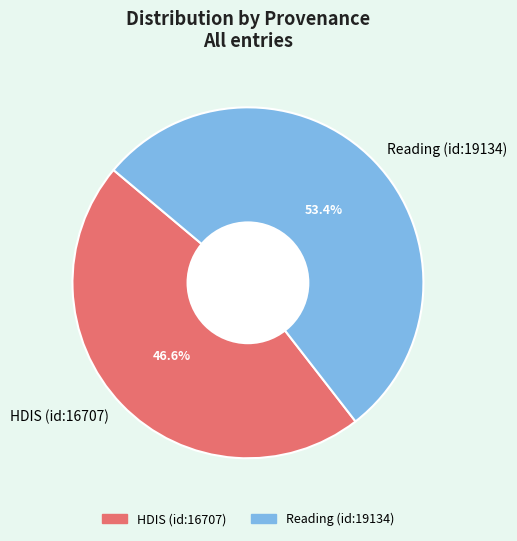

What is the smallest slice in the pie chart?

HDIS (id:16707)